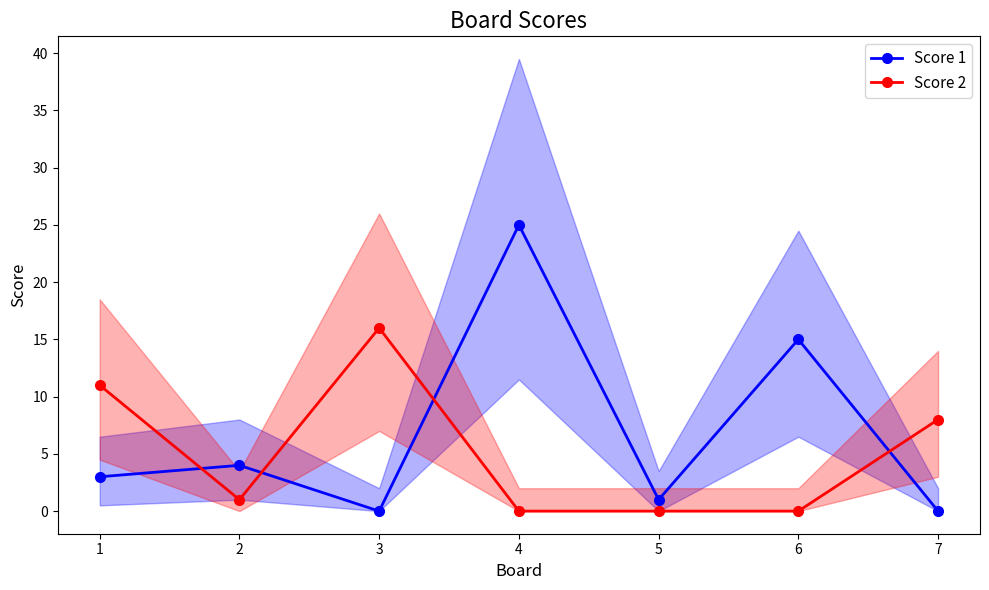

In Score 2, how many points are higher than both neighbors (excluding endpoints)?

1